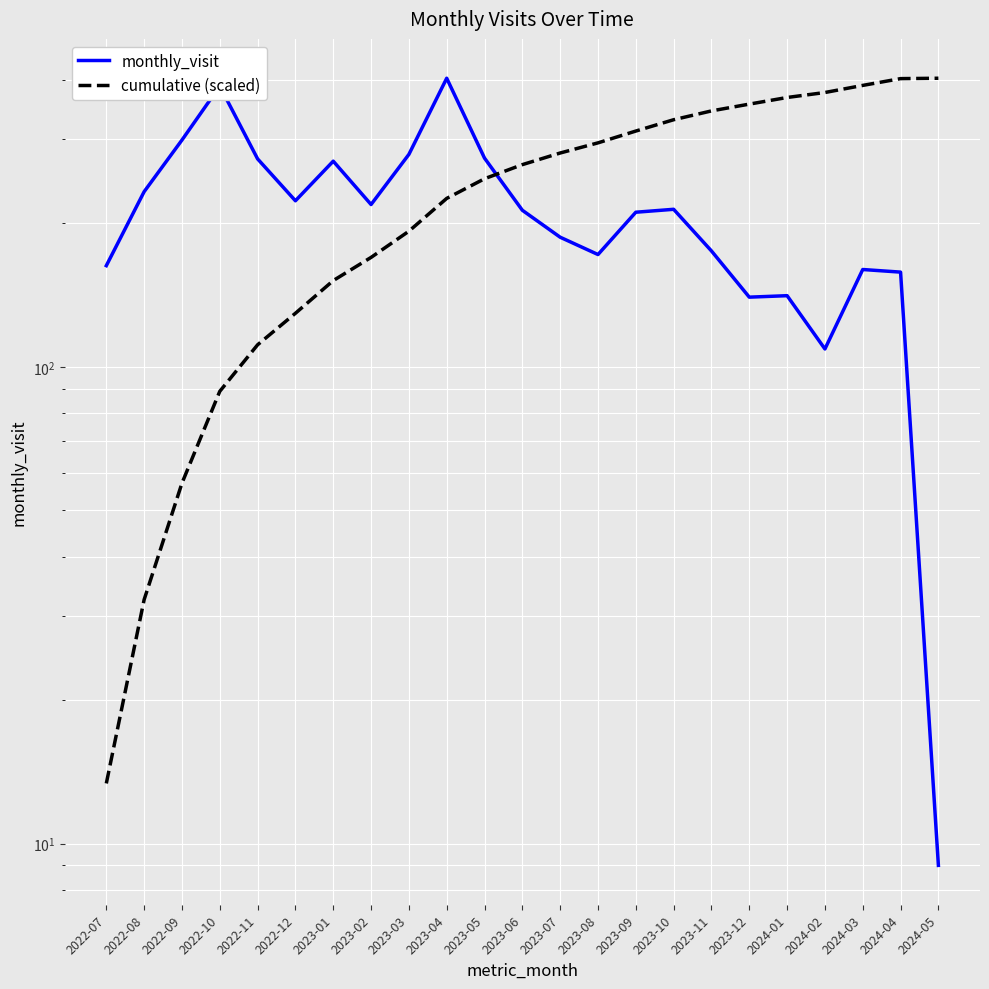

Which category has the lowest value in the cumulative (scaled) series?

2022-07